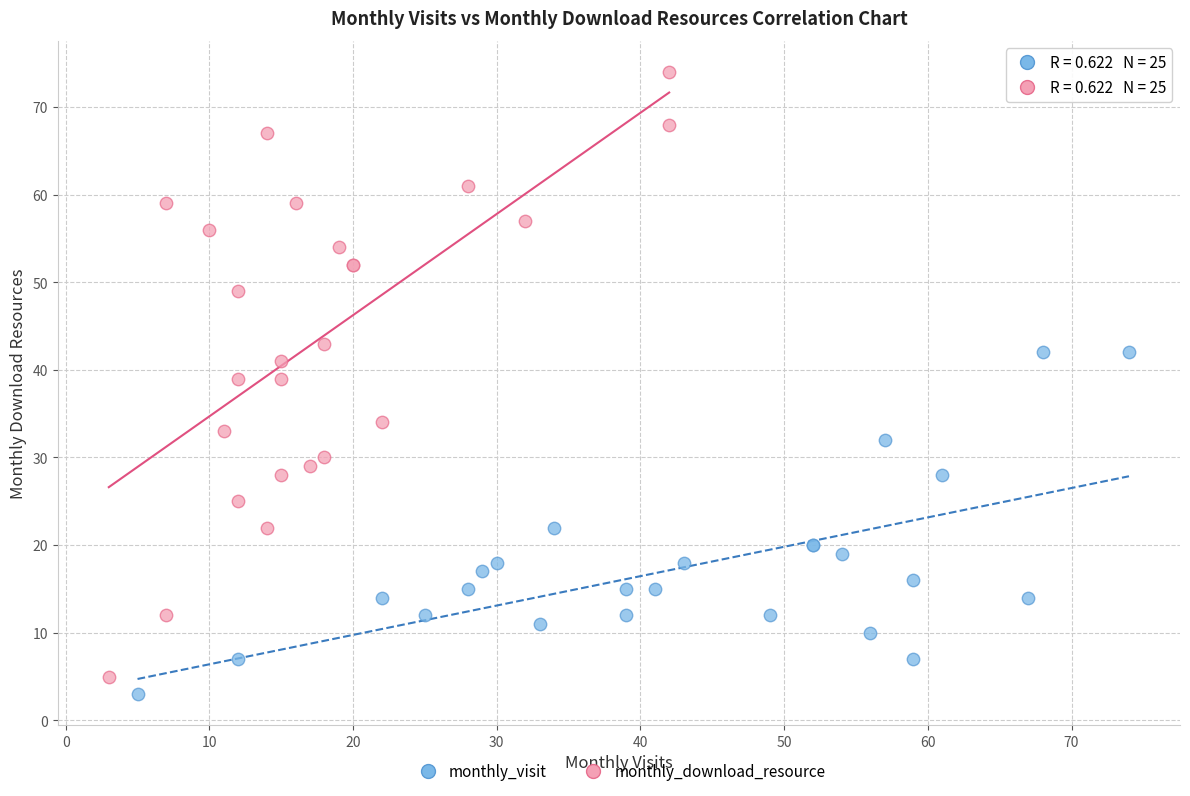

Which series contains the lowest Y value?

monthly_visit